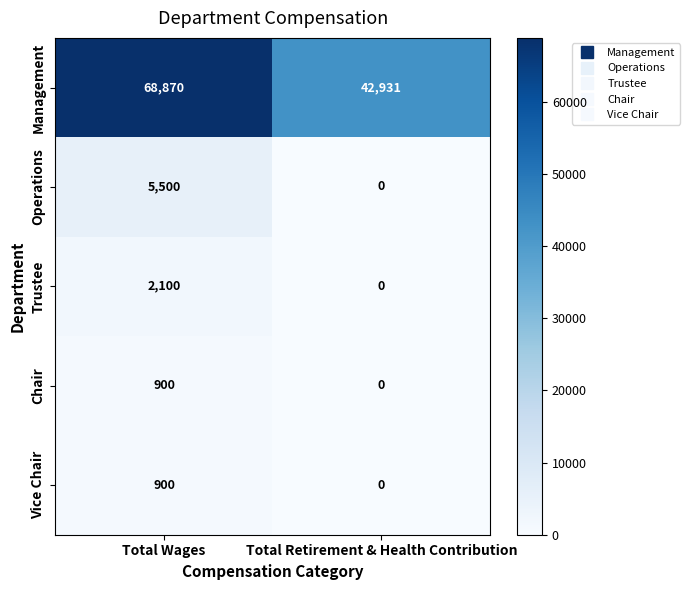

At which label is Management closest to 55900?

Total Retirement & Health Contribution